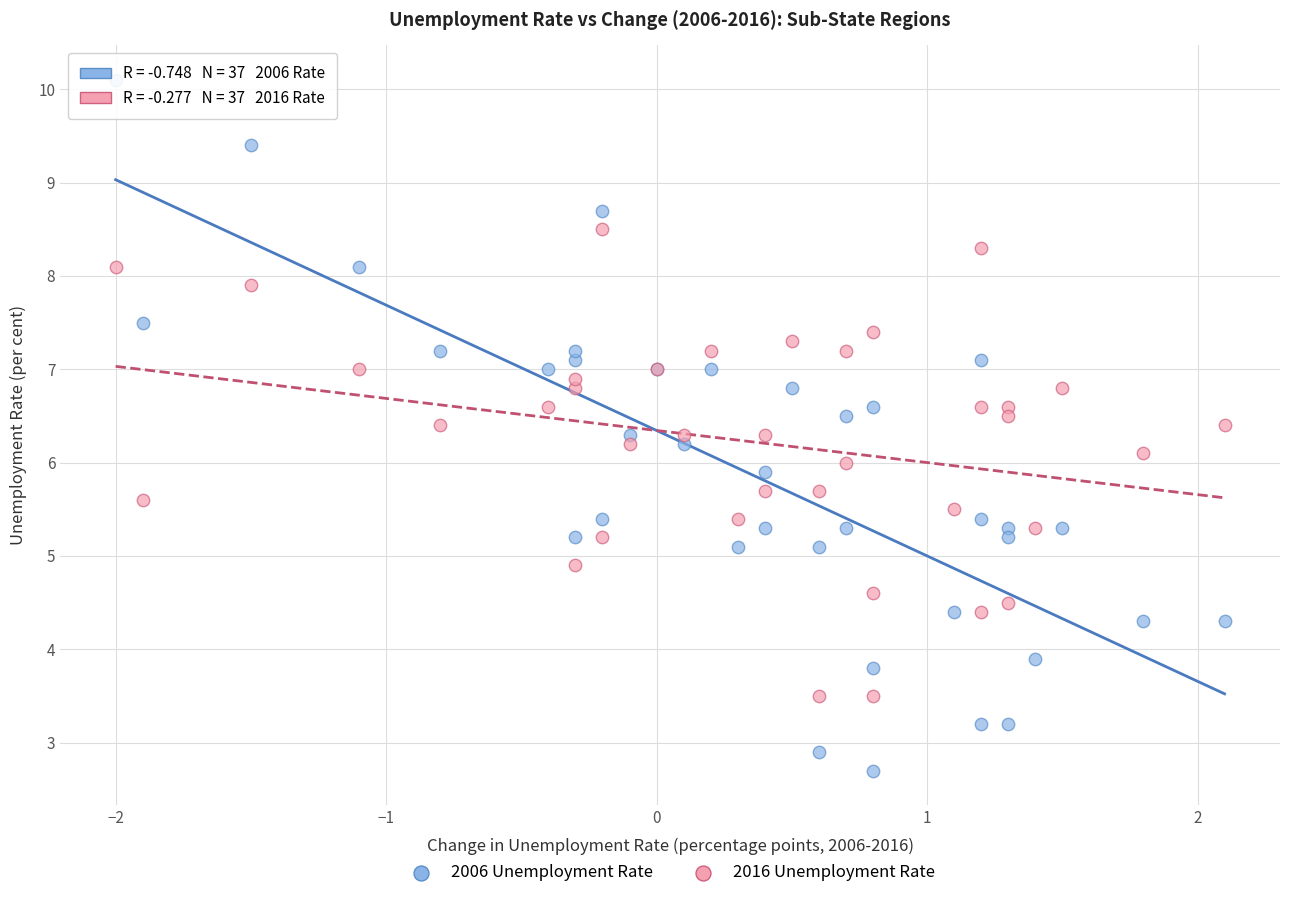

Which series reaches the minimum Y coordinate?

2006 Unemployment Rate